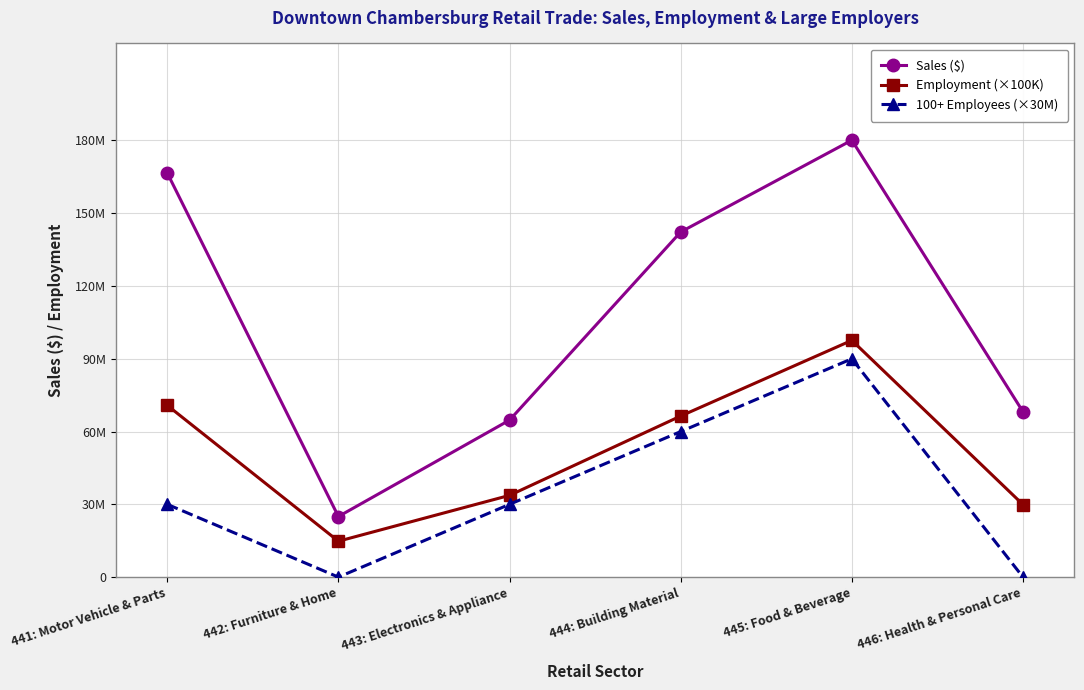

Rank the series by their maximum value, from highest to lowest.

Sales ($), Employment (×100K), 100+ Employees (×30M)